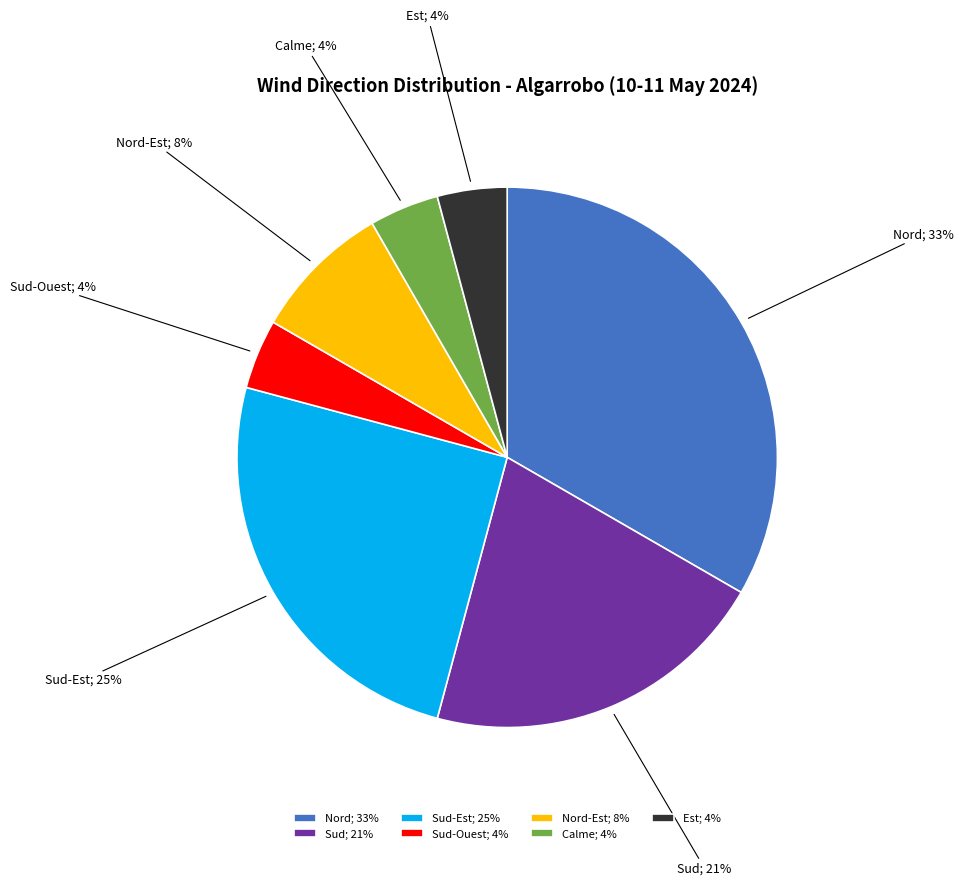

What is the largest slice in the pie chart?

Nord; 33%